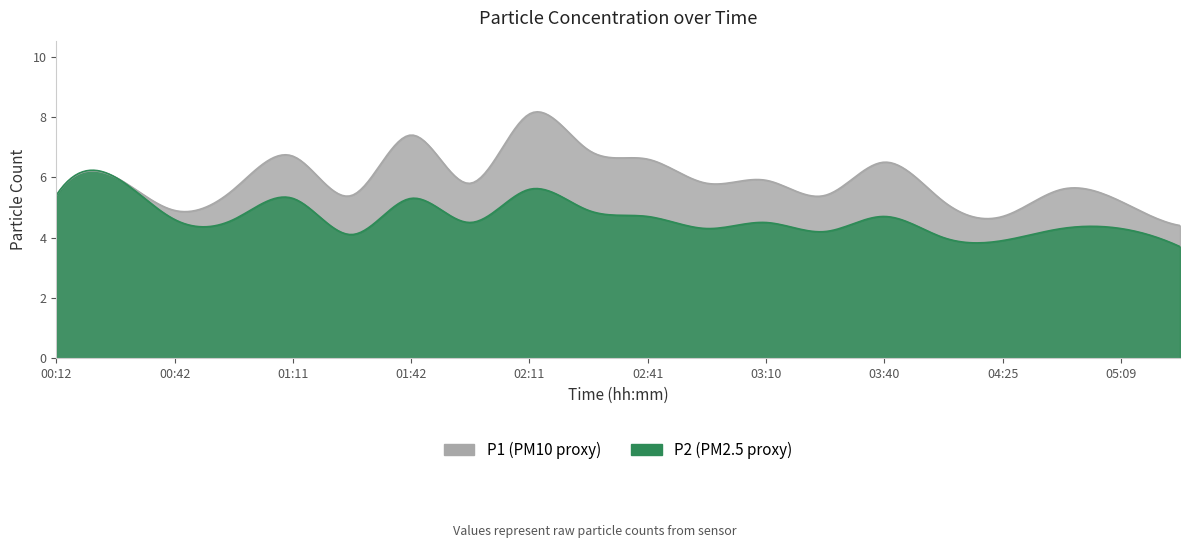

Rank the categories by P1 value from lowest to highest.

05:24, 04:25, 00:42, 04:09, 05:09, 00:12, 01:27, 03:25, 00:57, 04:39, 01:56, 02:56, 03:10, 00:27, 03:40, 02:41, 01:11, 02:26, 01:42, 02:11